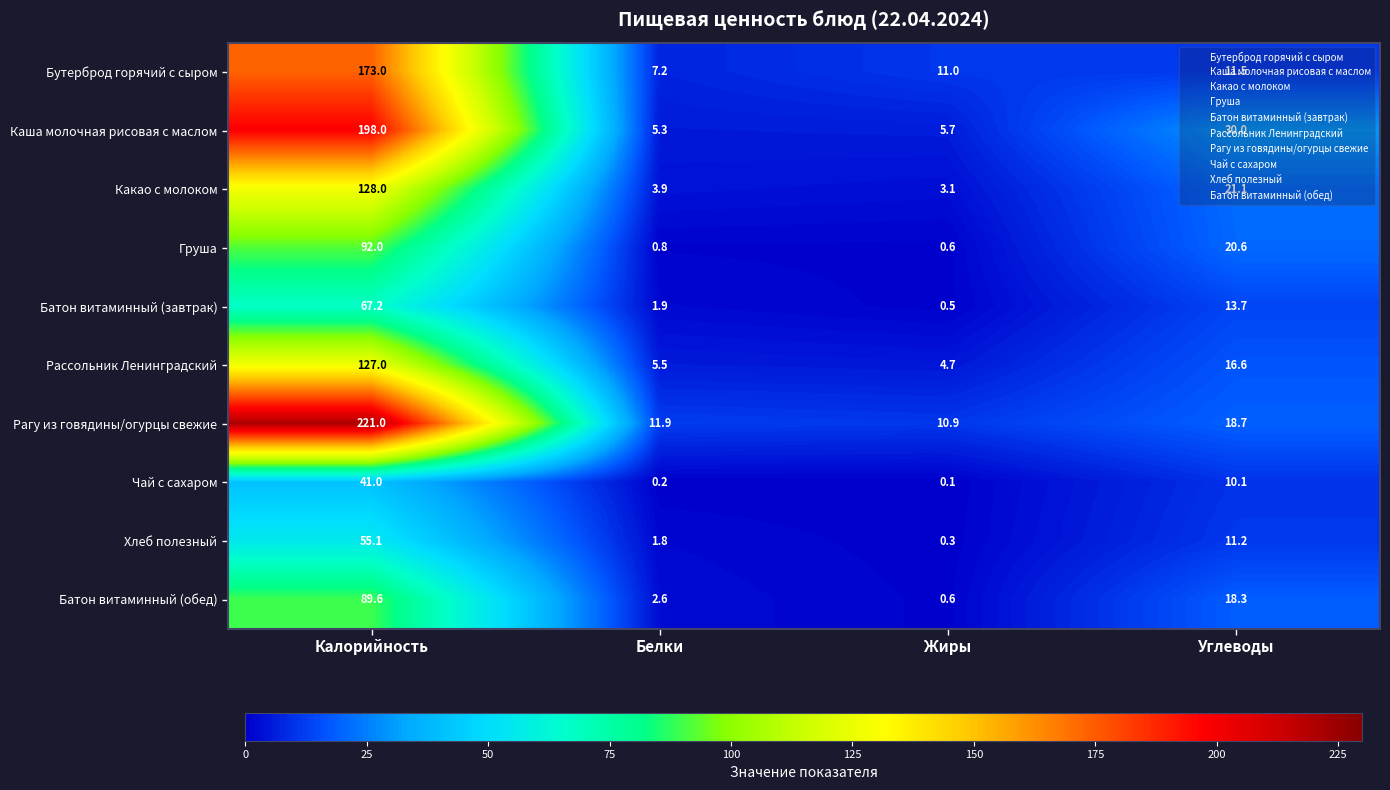

At which label does Рагу из говядины/огурцы свежие reach its minimum?

Жиры